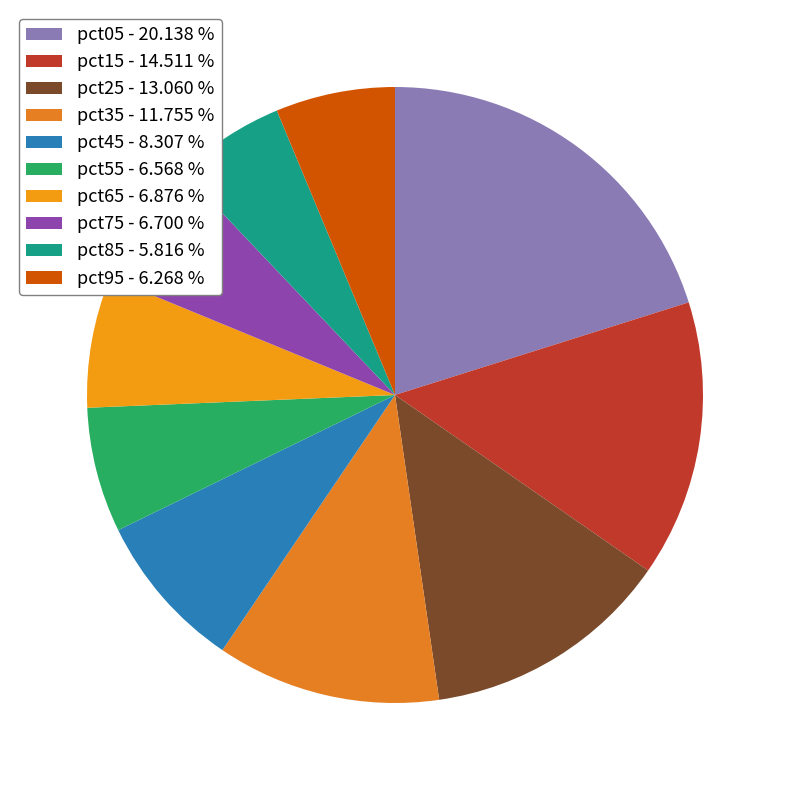

Do pct75 and pct85 together represent more than half of the pie?

No